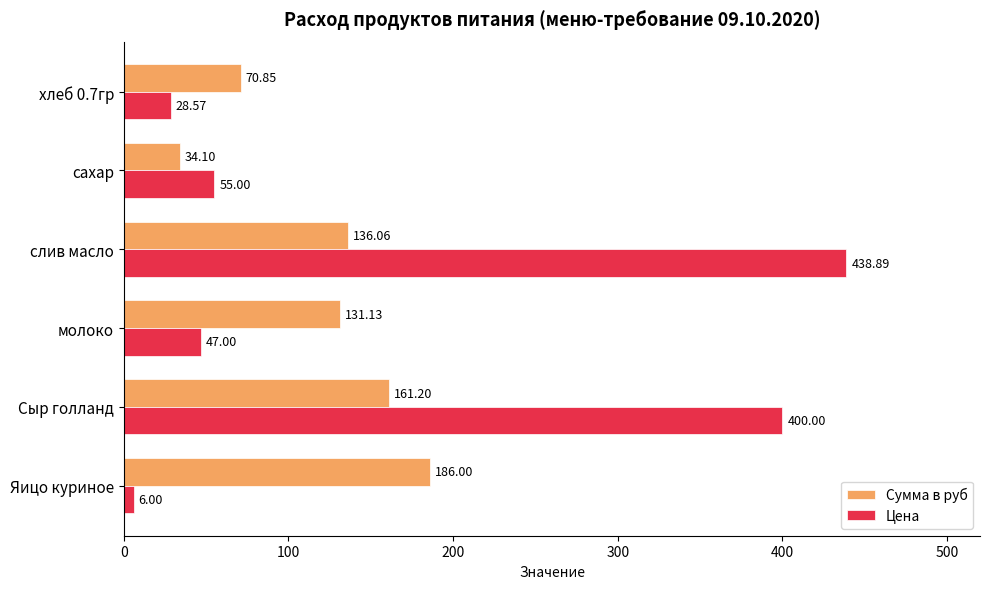

At which label is Цена closest to 222?

сахар